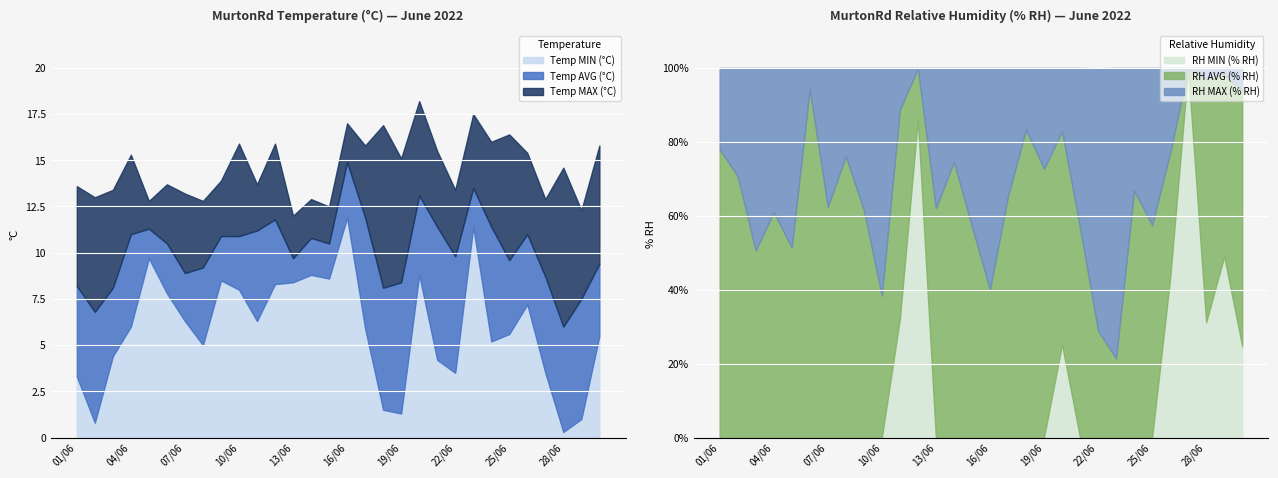

True or false: RH MAX (% RH) has more than 1 points higher than both neighbors.

False